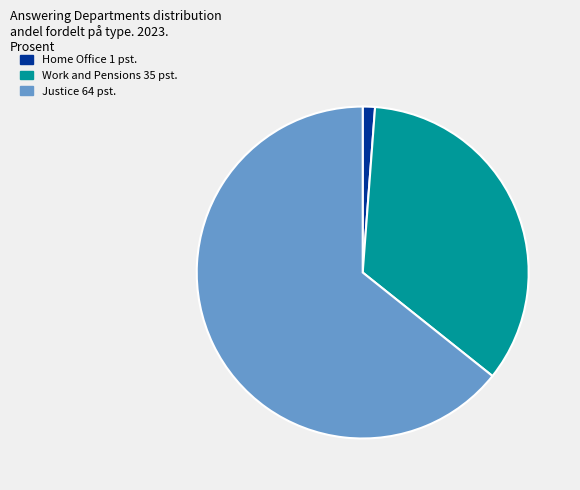

Between Work and Pensions and Justice, which is larger?

Justice